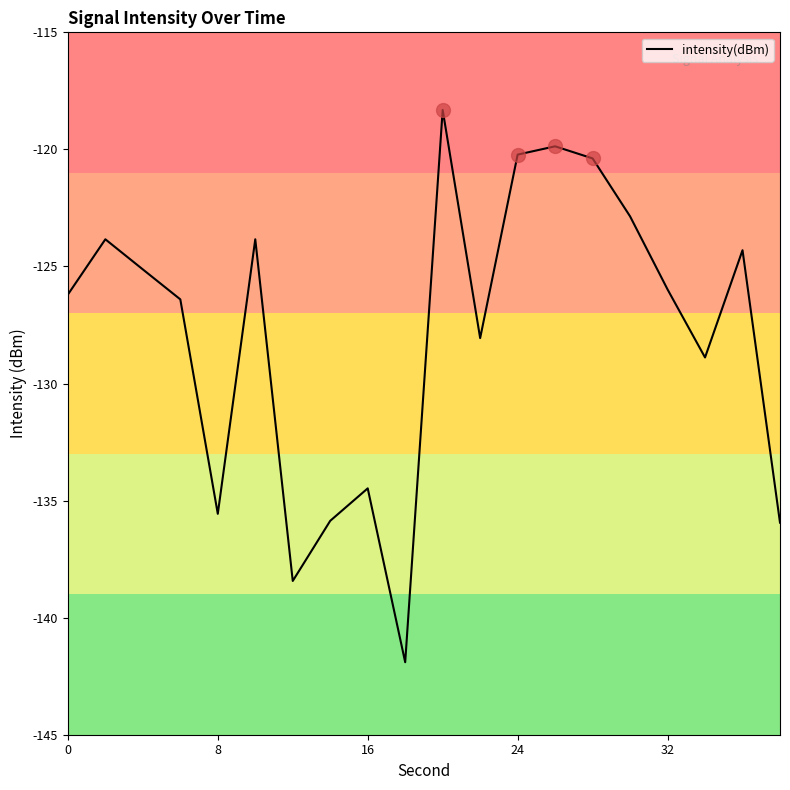

What is the maximum value shown in the chart?

-118.3